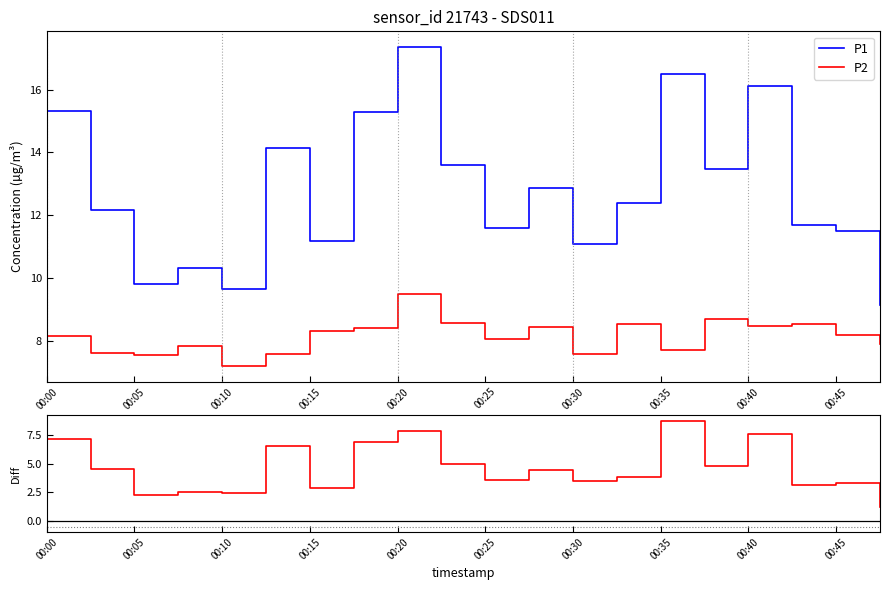

Where does the P1 series first go above 12?

00:00